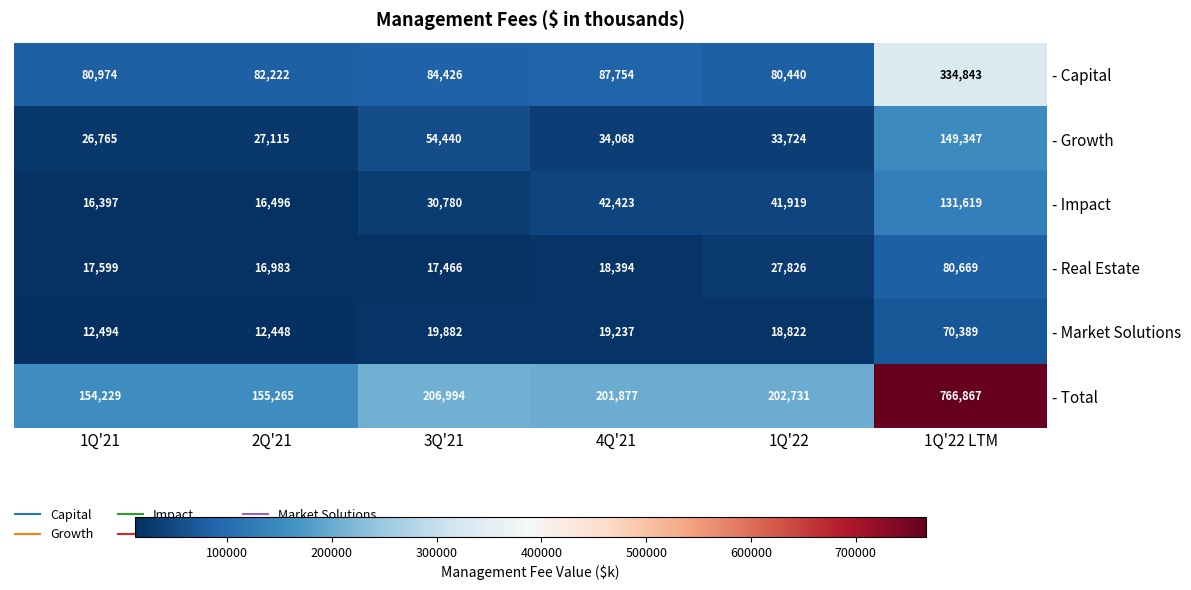

Where does the - Growth series first go above 34068?

3Q'21